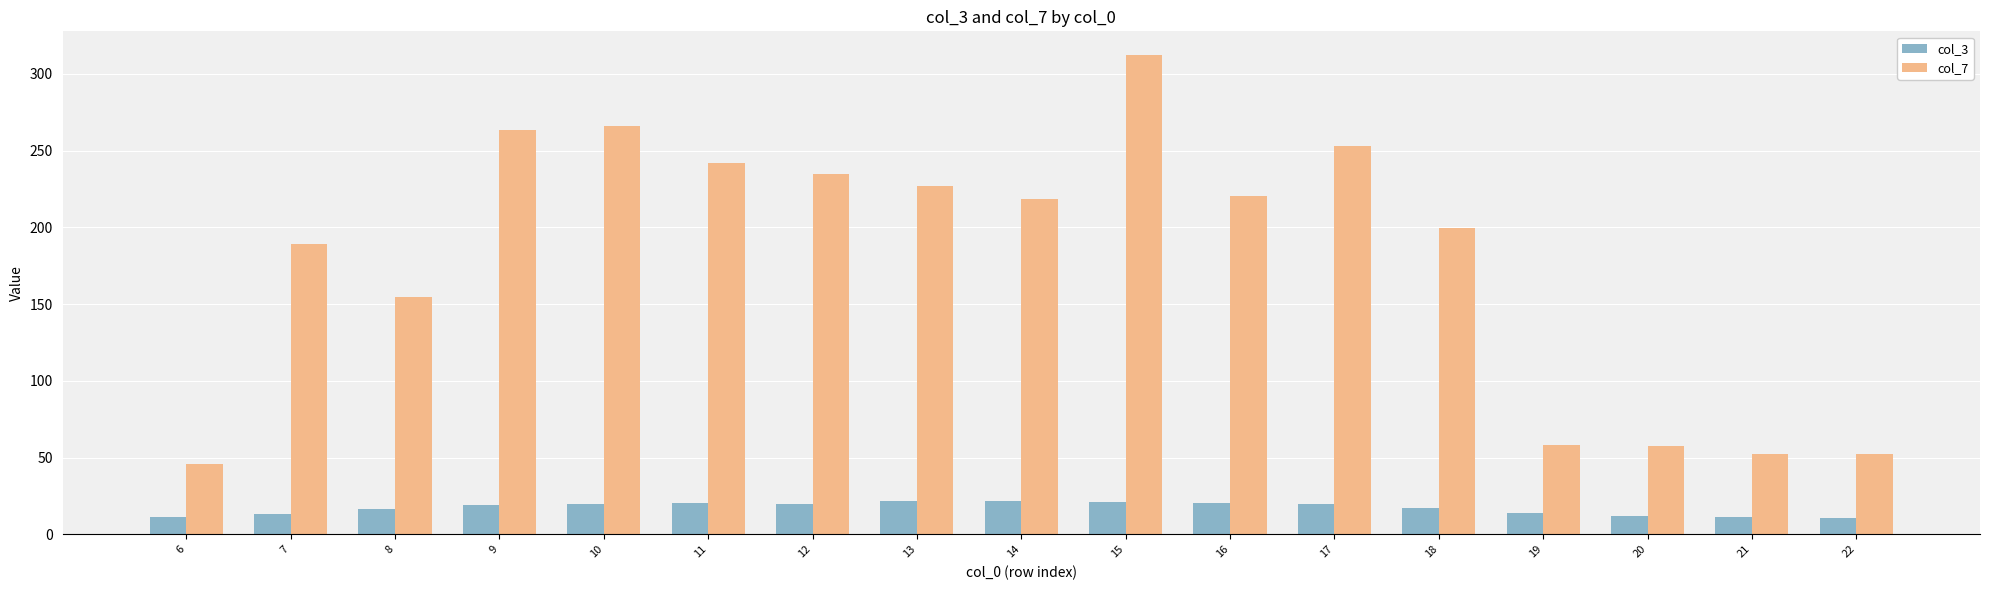

Rank the series by their average value, from highest to lowest.

col_7, col_3